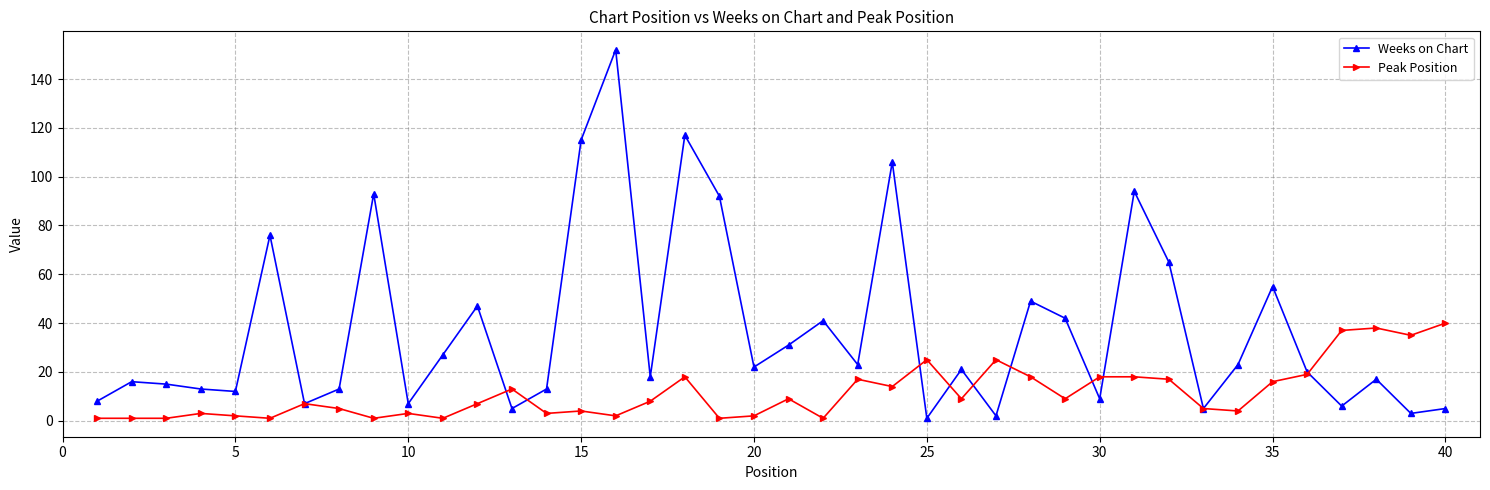

What is the maximum value shown in the chart?

152